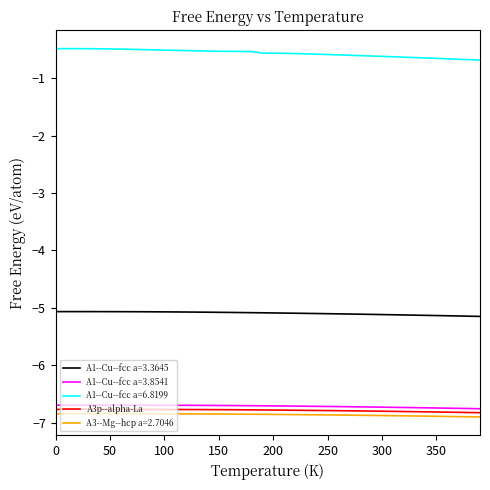

Which series has the largest total across all categories?

A1--Cu--fcc a=6.8199